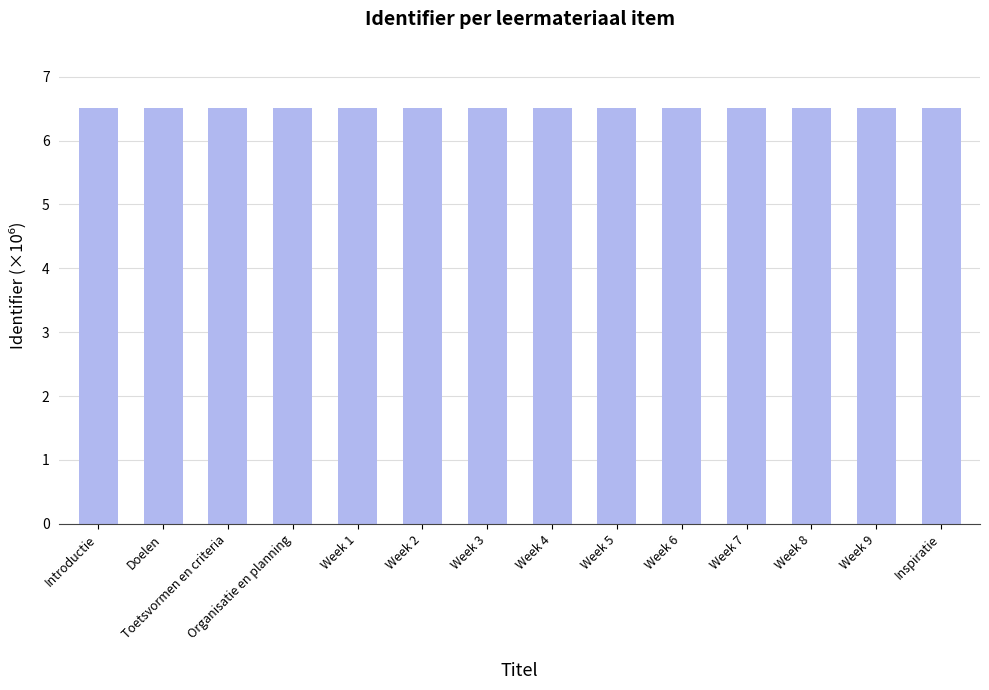

The value at Organisatie en planning is 10.7. True or false?

False